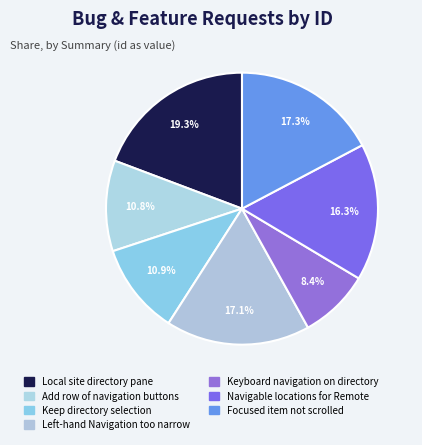

How many slices are in this pie chart?

7